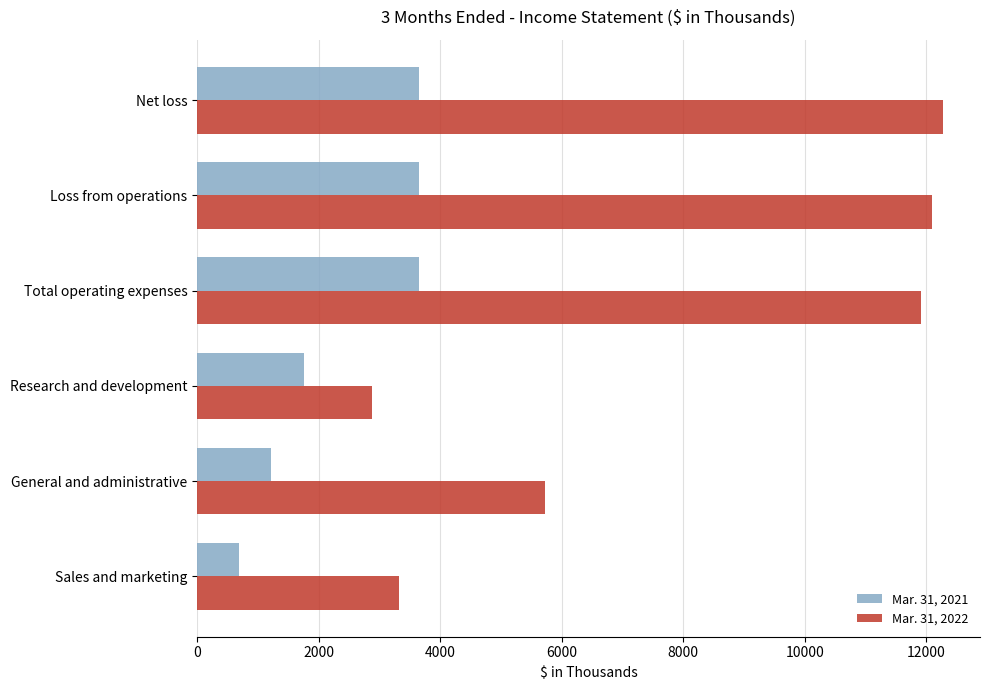

What are all the series names shown in the legend?

Mar. 31, 2021, Mar. 31, 2022